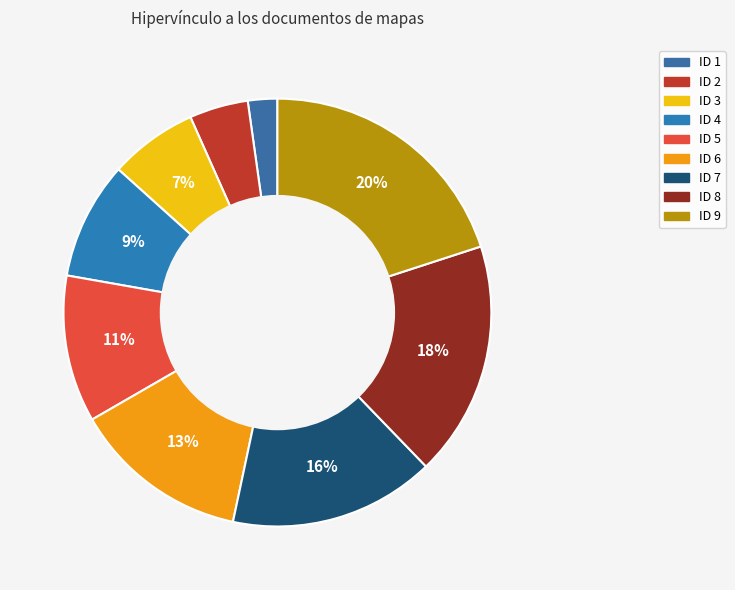

What is the largest slice in the pie chart?

9